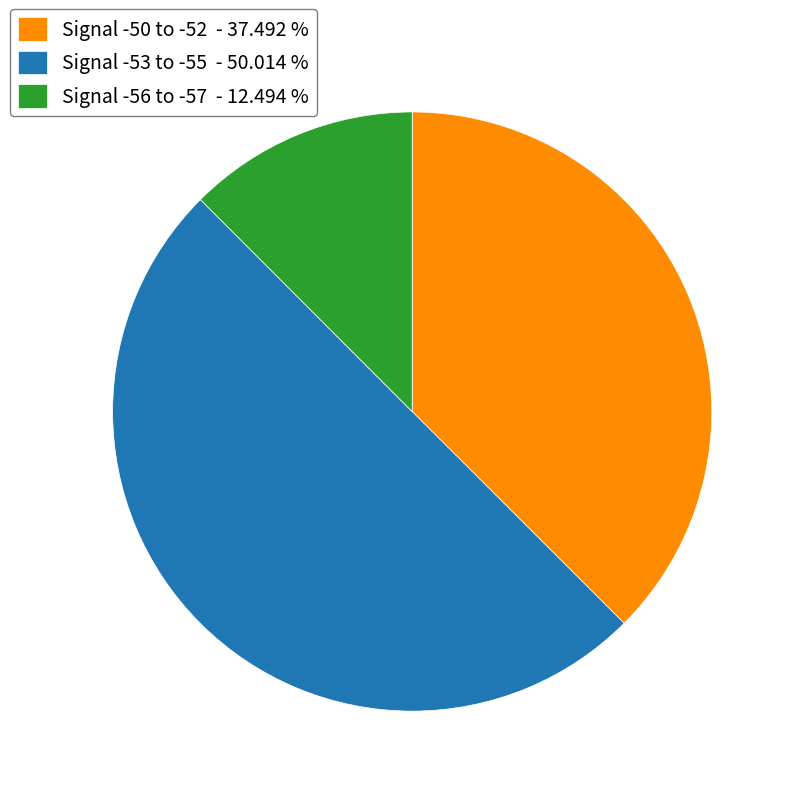

Which slice is the smallest?

Signal -56 to -57 - 12.494 %